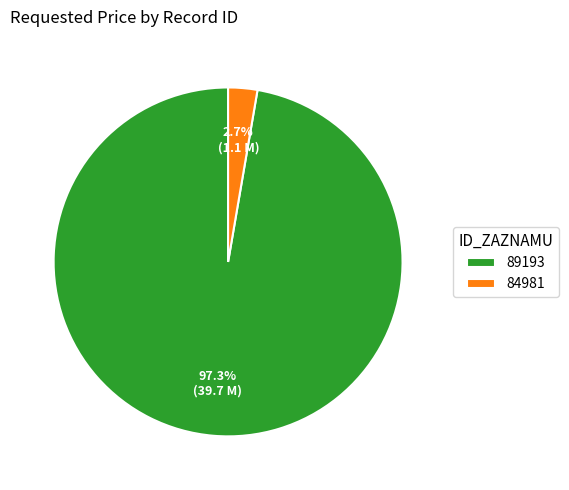

Do 84981 and 89193 together represent more than half of the pie?

Yes